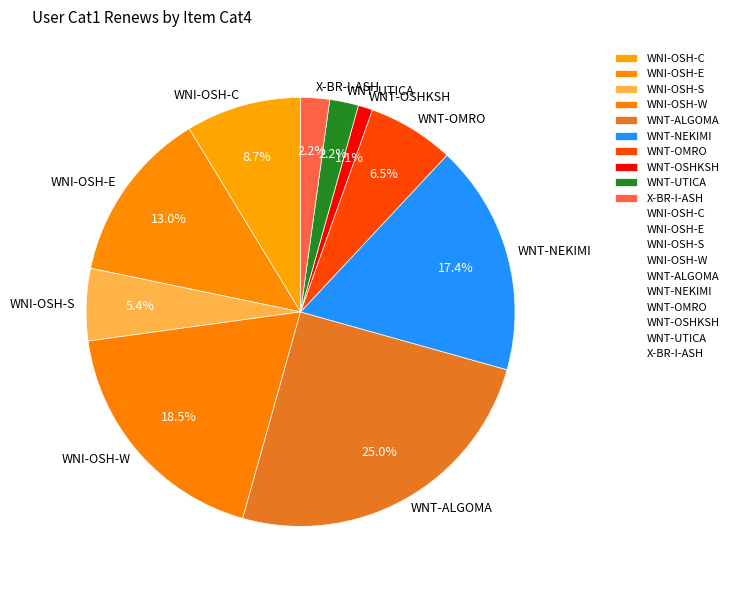

What percentage is the X-BR-I-ASH slice, to the nearest percent?

2%